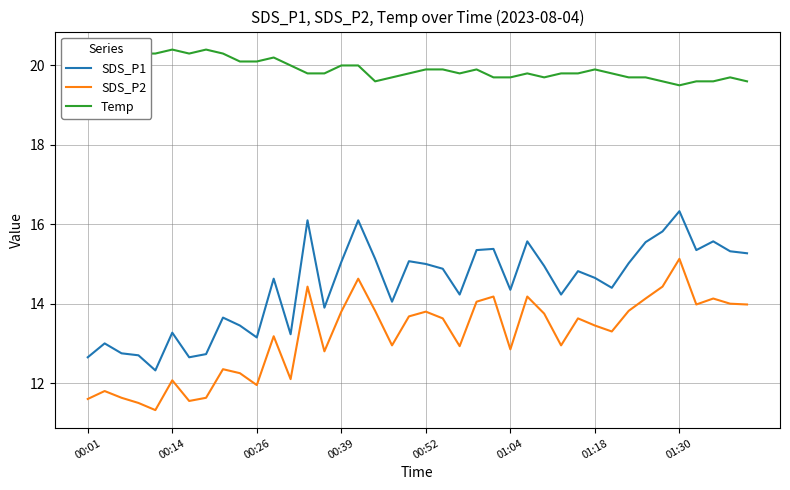

What is the difference between the maximum and minimum values in the Temp series?

0.9